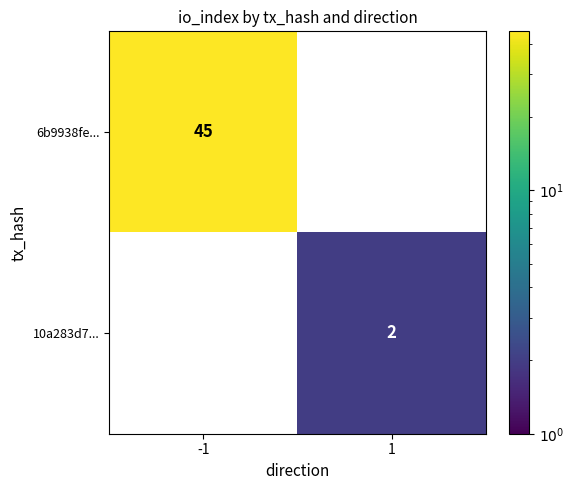

Which series changed the most between -1 and 1?

6b9938fe...